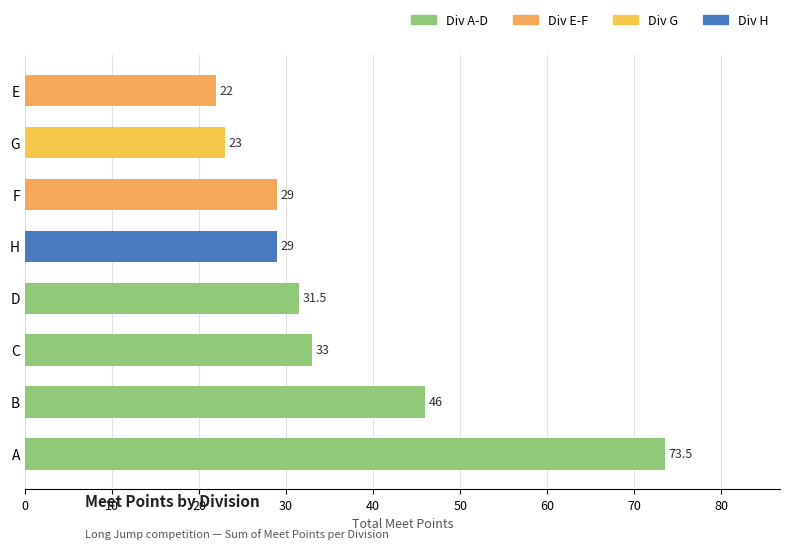

True or false: the data shows 22.0 at E.

True